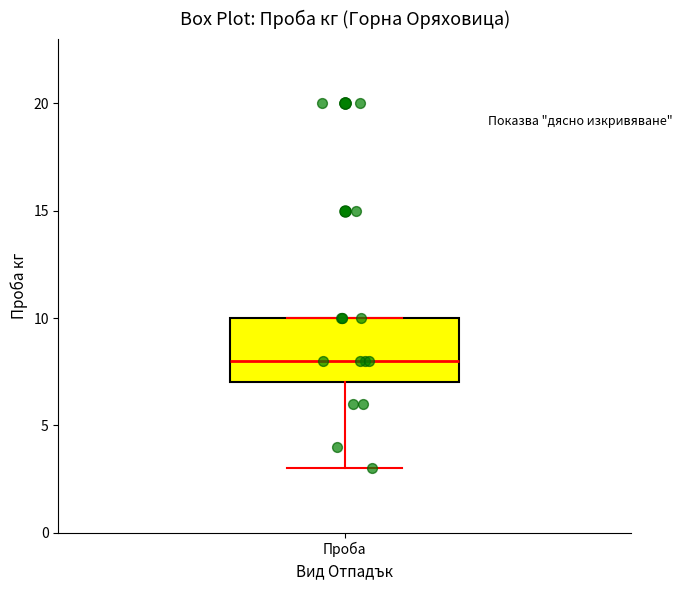

Read this box plot against the y-axis: the position of the median line, the range covered by the box, and the ends of both whiskers. The values are not printed on the chart, so give them approximately, as read against the axis.

median 8, box 7 to 10, whiskers 3 to 10